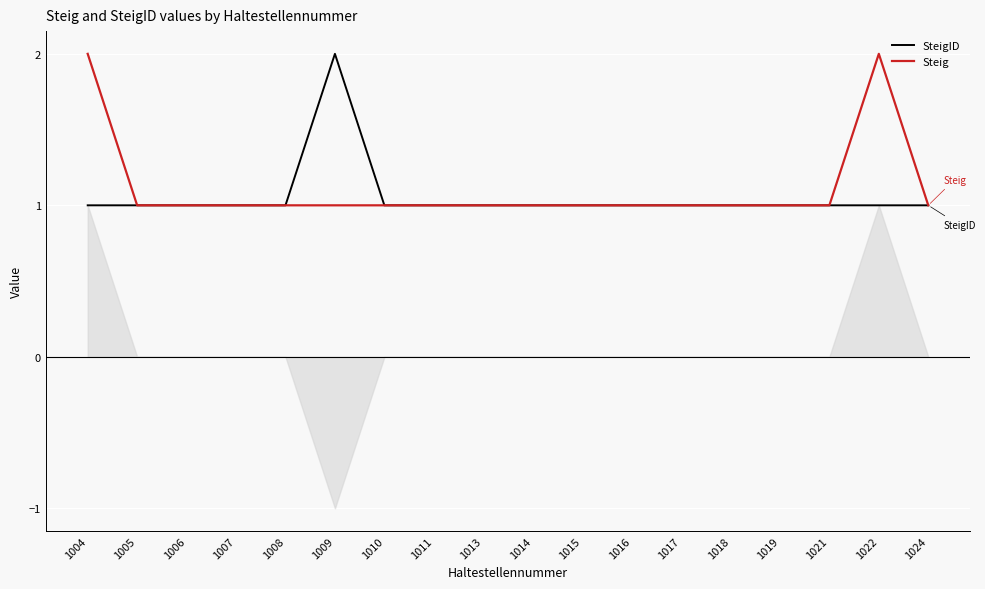

At which label is SteigID closest to 1?

1004